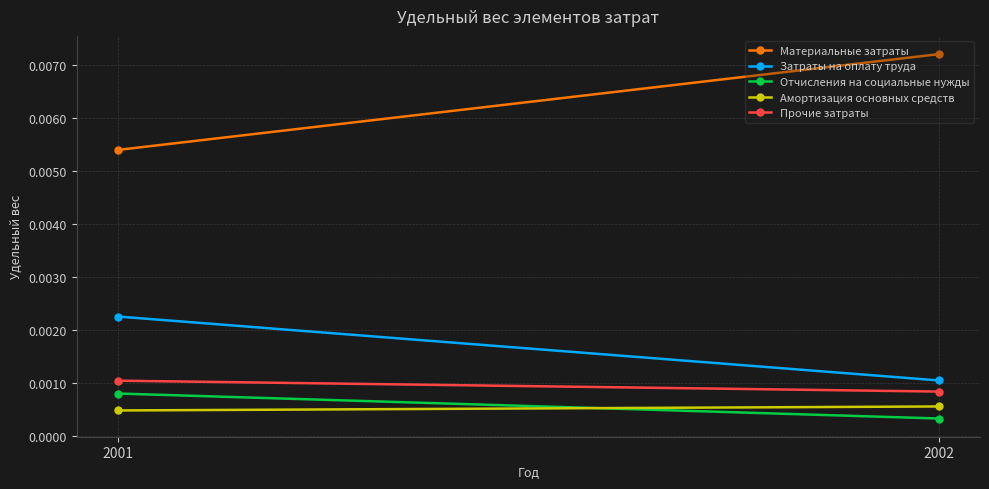

At which label does Затраты на оплату труда reach its peak?

2001